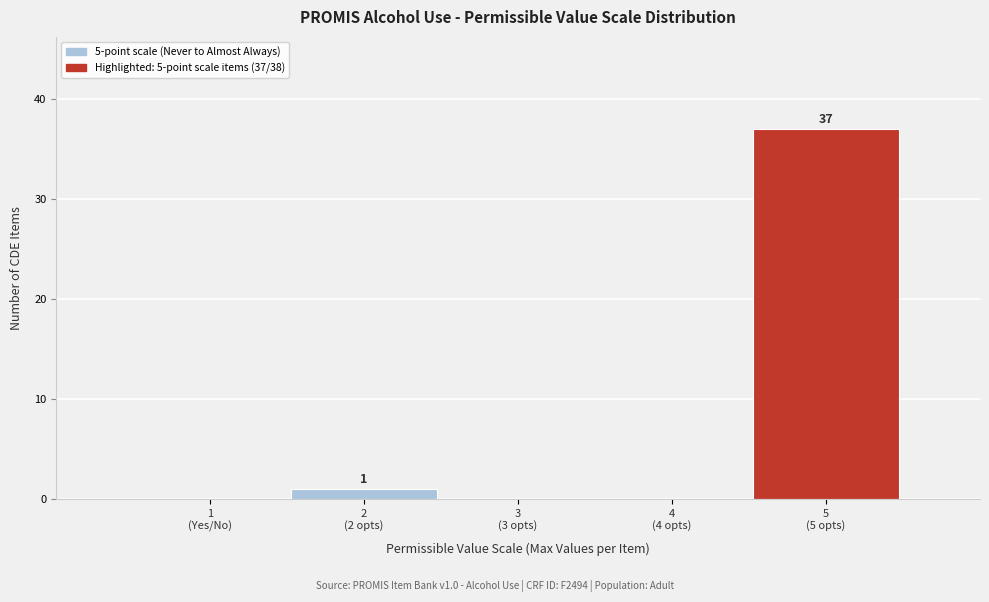

What is the maximum value shown in the chart?

37